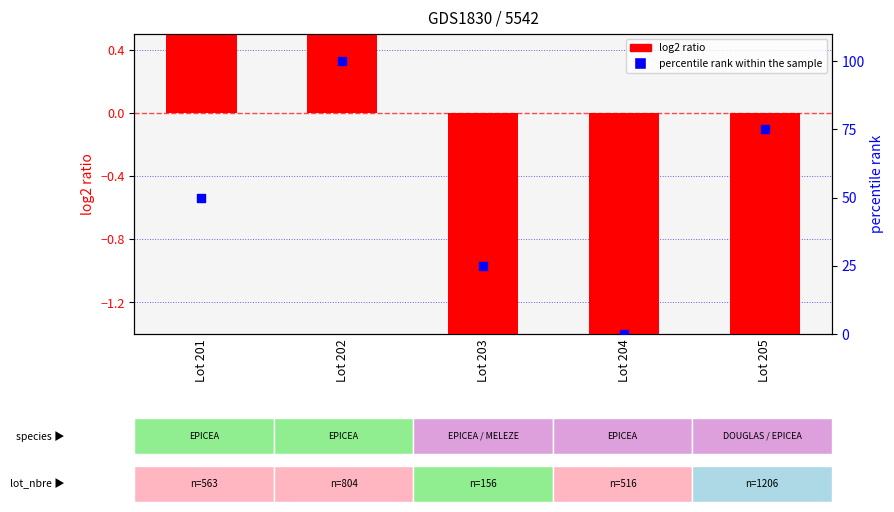

Which series has the largest Y range (max minus min)?

percentile rank within the sample